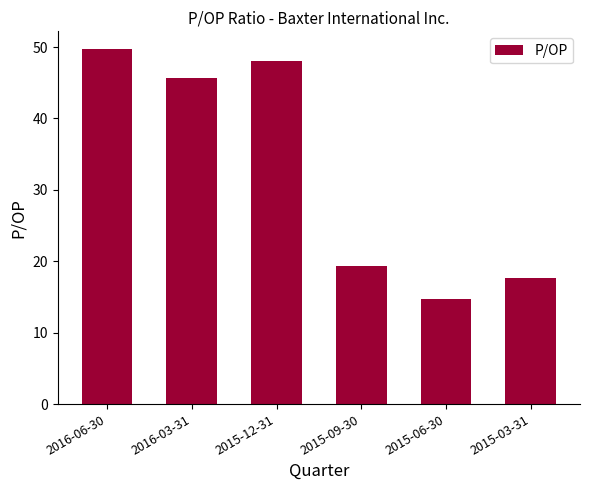

Are the bars grouped side by side (vs. stacked)?

No